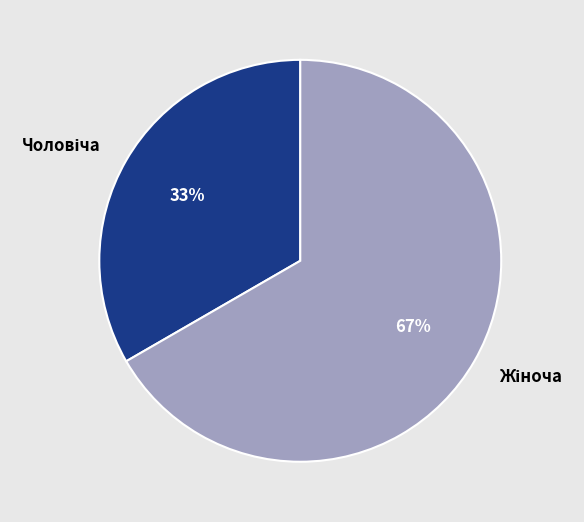

Is there any slice that represents more than half of the pie?

Yes